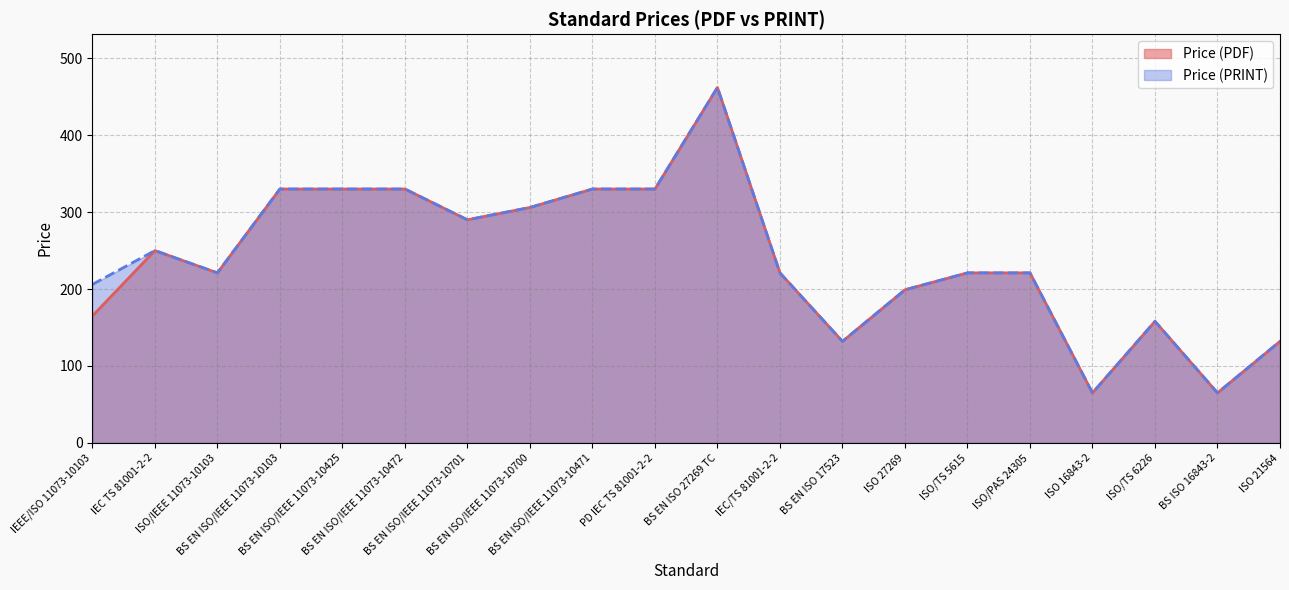

What are all the series names shown in the legend?

Price (PDF), Price (PRINT)